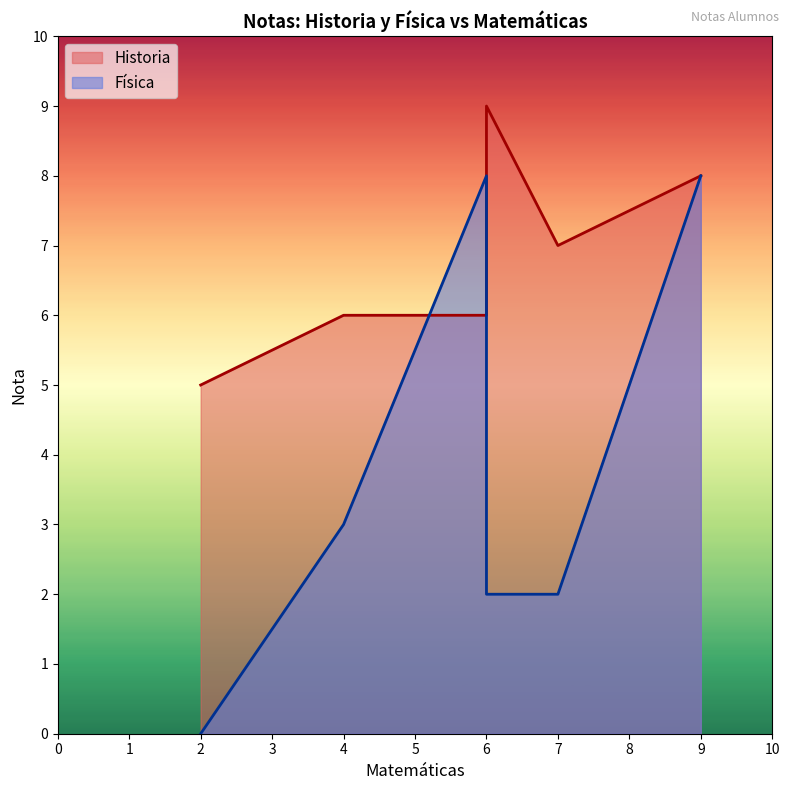

How many series are shown in this chart?

2